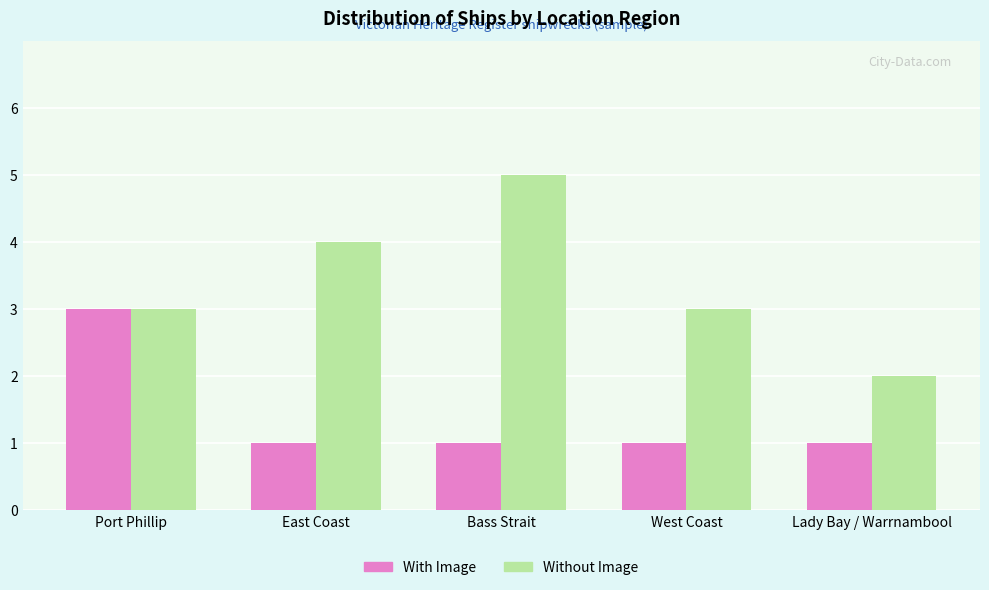

At which category does the chart reach its peak across all series?

Bass Strait